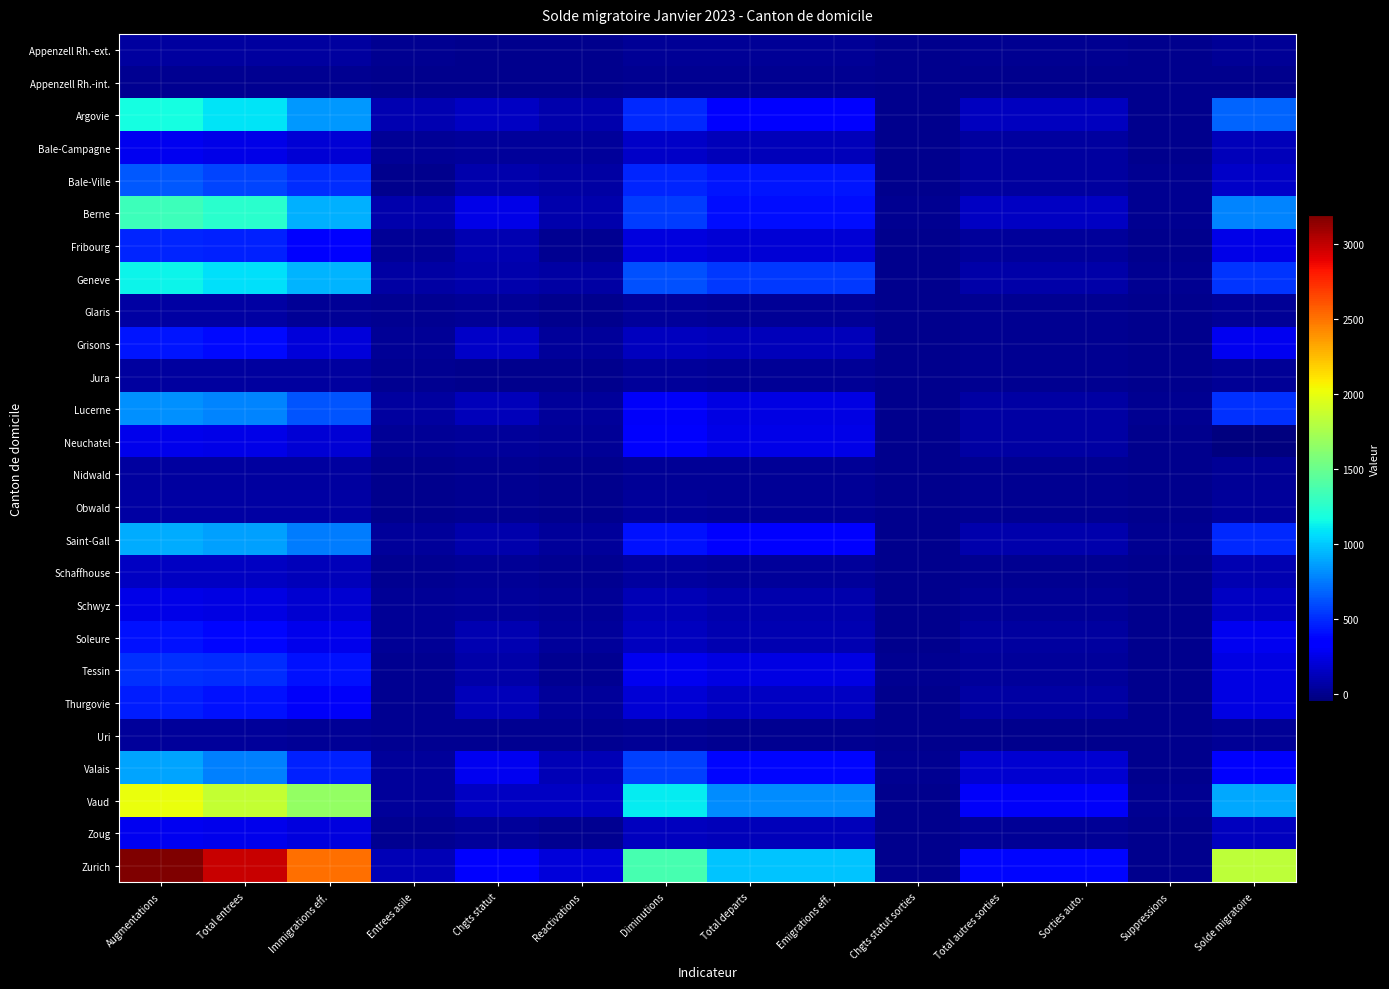

What is the maximum value shown in the chart?

3193